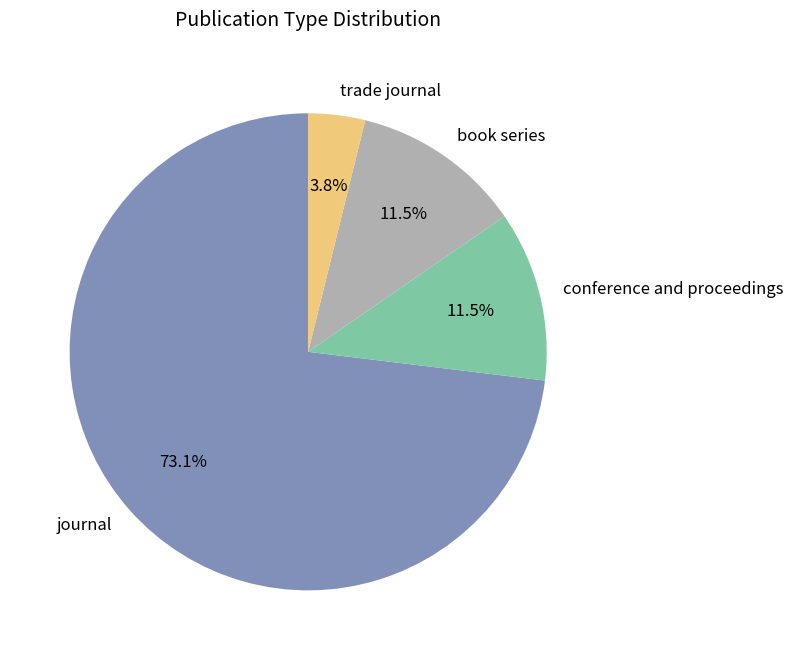

Do book series and trade journal together represent more than half of the pie?

No